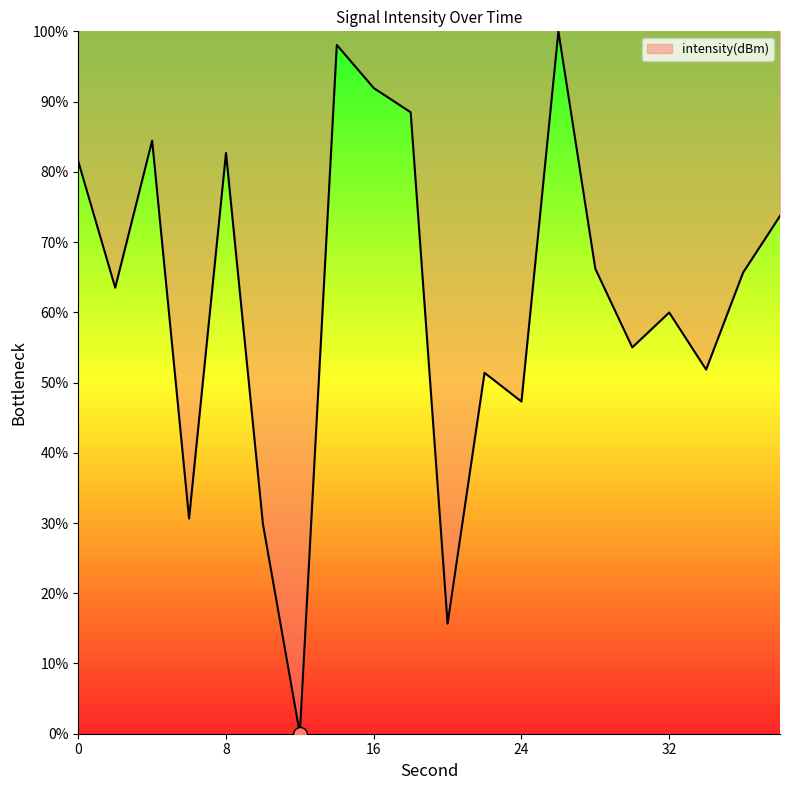

Reading left to right, transcribe all the data shown in this chart.

81.5	63.5	84.4	30.6	82.7	29.8	0.0	98.1	91.9	88.5	15.7	51.4	47.3	100.0	66.2	55.0	60.0	51.8	65.6	73.7